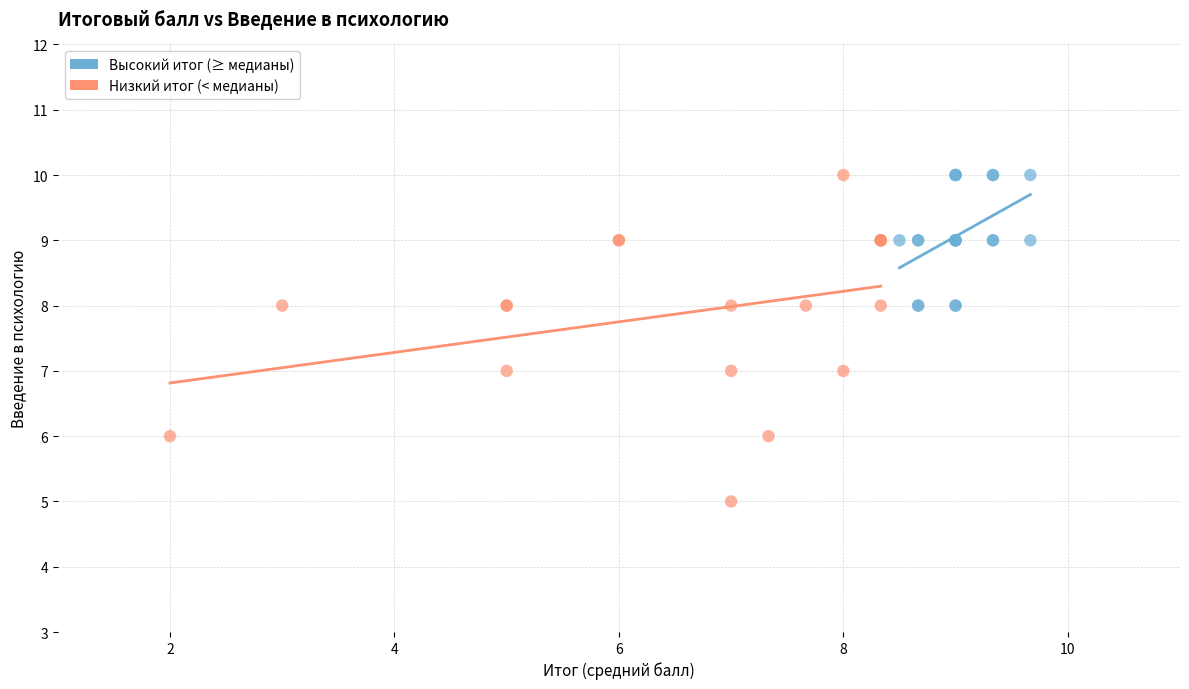

Which series reaches the minimum Y coordinate?

Низкий итог (< медианы)